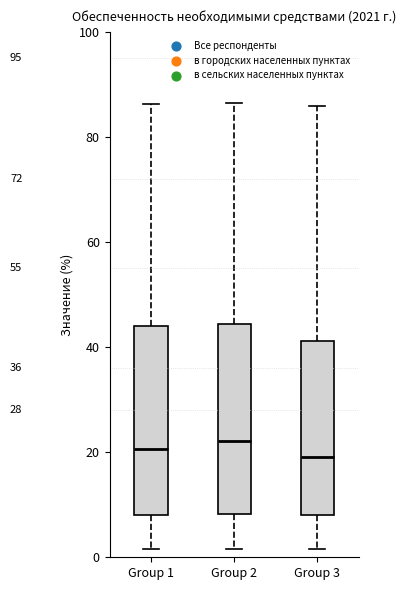

Where does the upper whisker of the box for Group 2 end on the y-axis? The values are not printed on the chart, so give them approximately, as read against the axis.

86